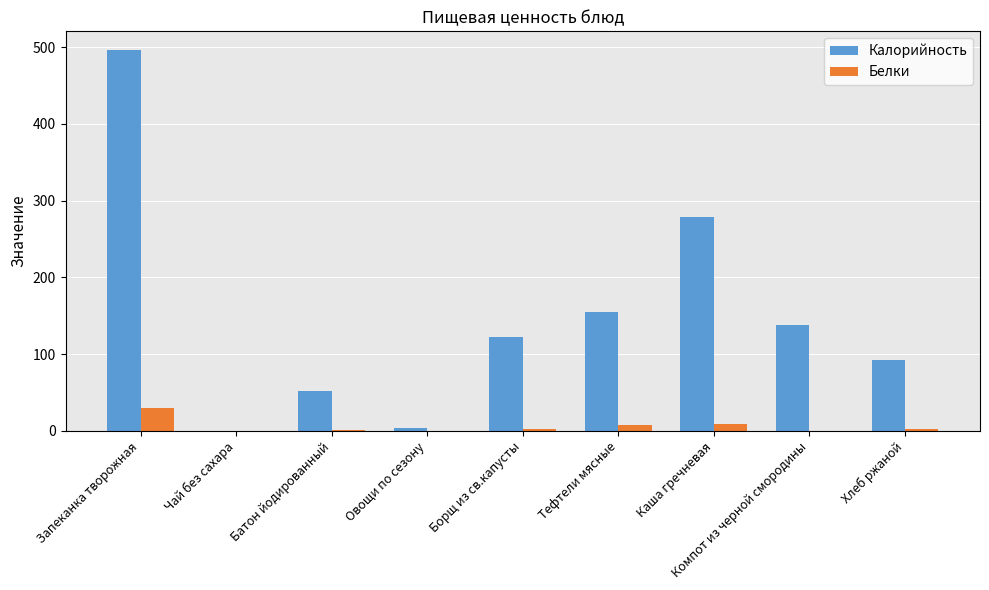

What is the sum of the Белки values at Хлеб ржаной and Каша гречневая?

11.3